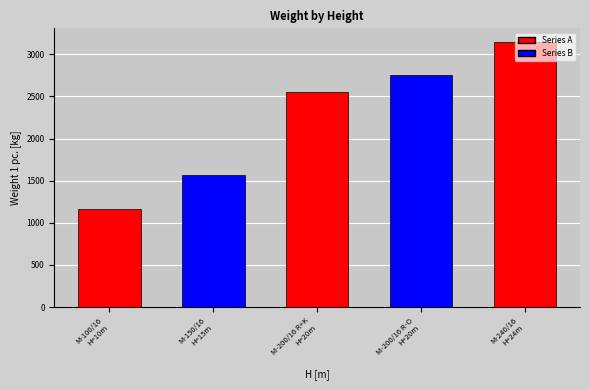

Rank the categories by value from lowest to highest.

M-100/16
H=10m, M-150/16
H=15m, M-200/16 R+K
H=20m, M-200/16 R-O
H=20m, M-240/16
H=24m